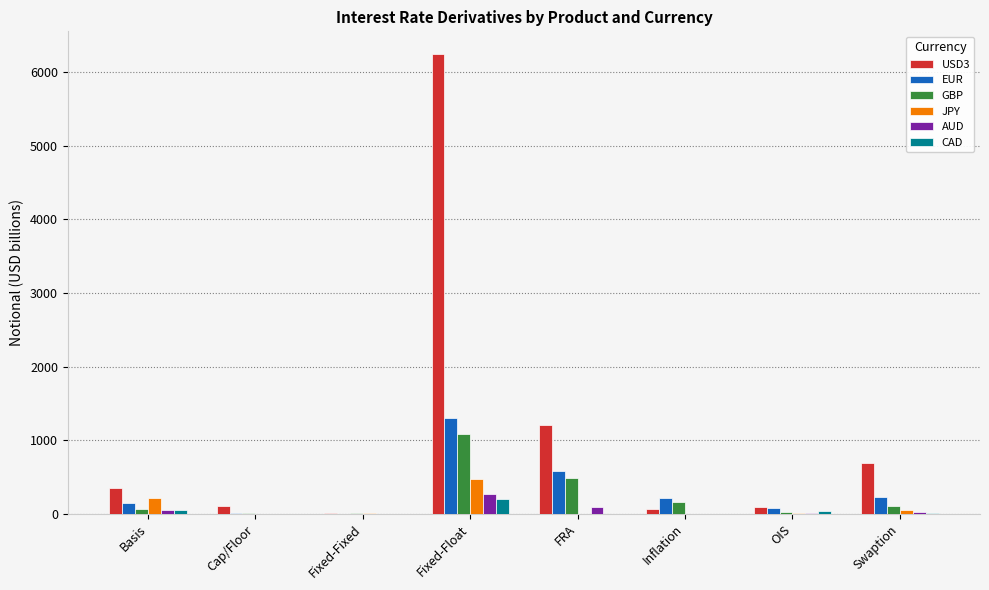

At which category is the sum across all series the highest?

Fixed-Float